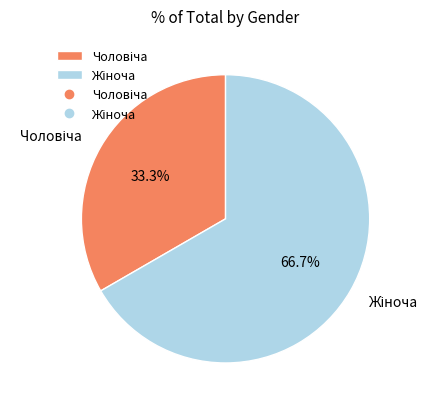

Does any single category account for the majority?

Yes